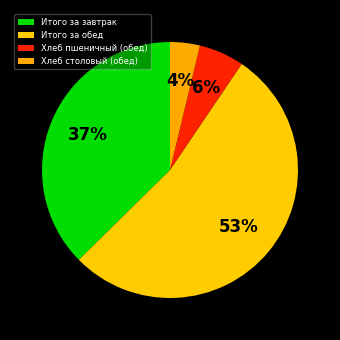

To the nearest percent, what is the difference between the largest and smallest slice percentages?

49%